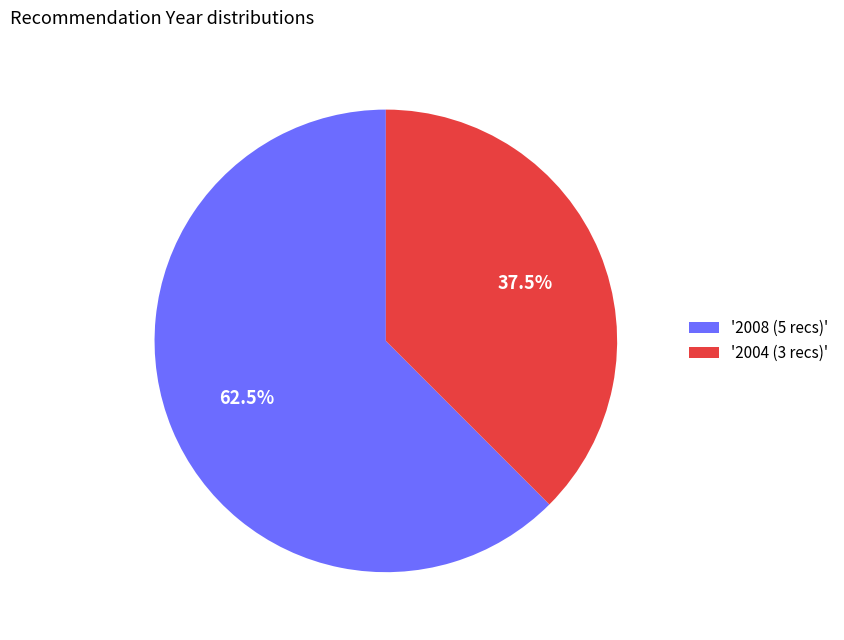

Count the number of slices in the pie.

2